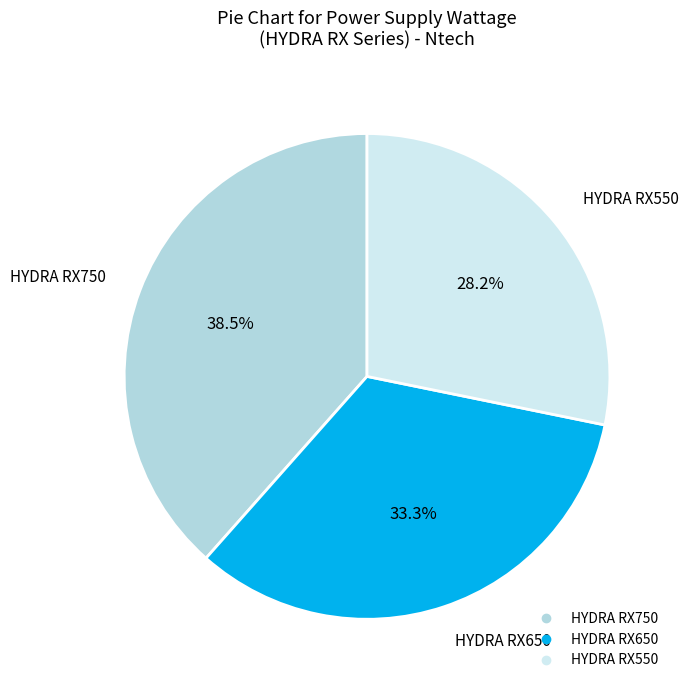

How many slices are in this pie chart?

3